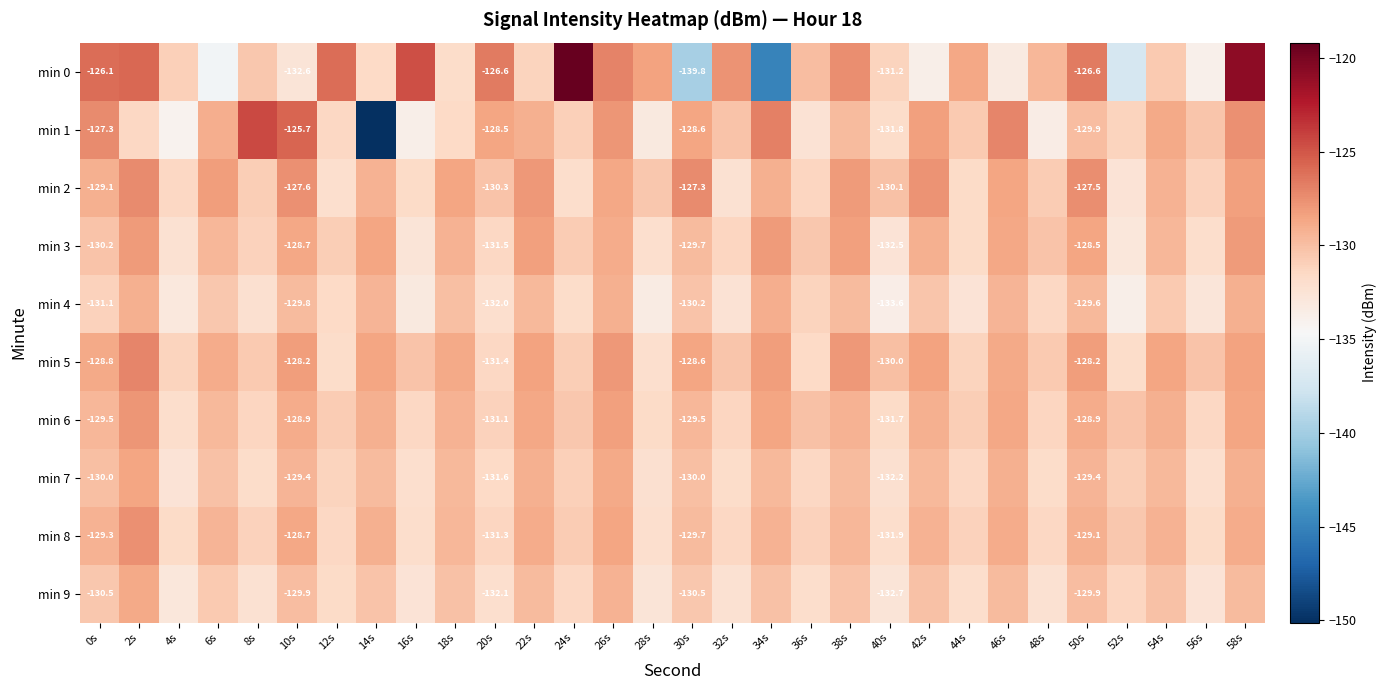

At which label does min 3 reach its minimum?

52s